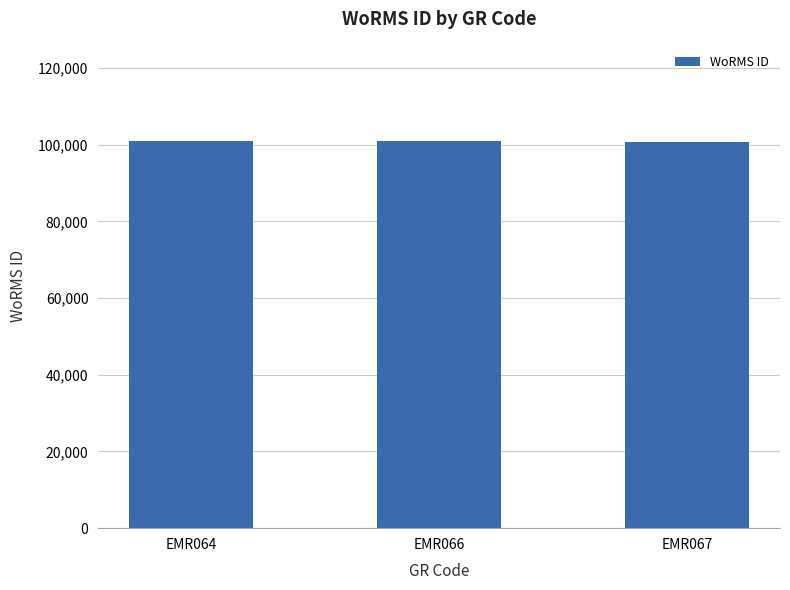

Approximately how many times larger is the value at EMR064 compared to EMR067?

1.0